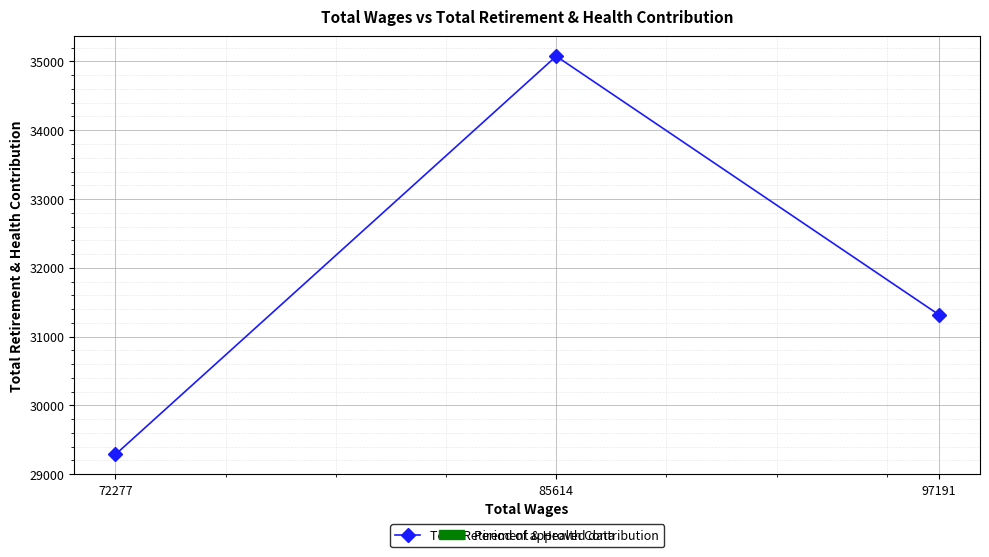

How many data points are less than 31319?

1